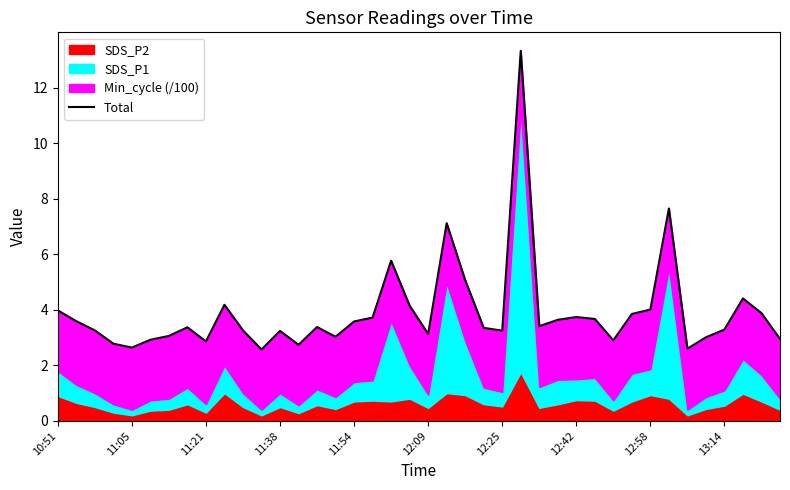

The chart shows a value of 6.3 at 11:54. True or false?

False